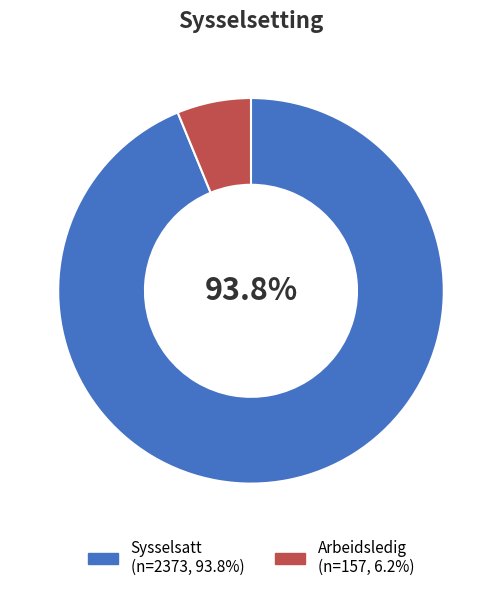

True or false: Sysselsatt accounts for 94% of the total.

True